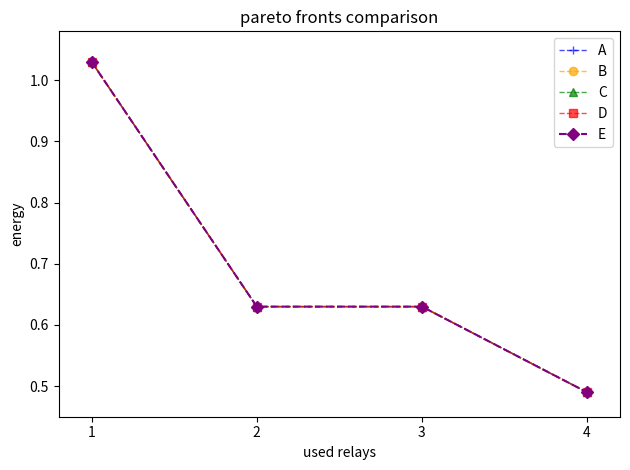

Read the E value at 2.

0.6